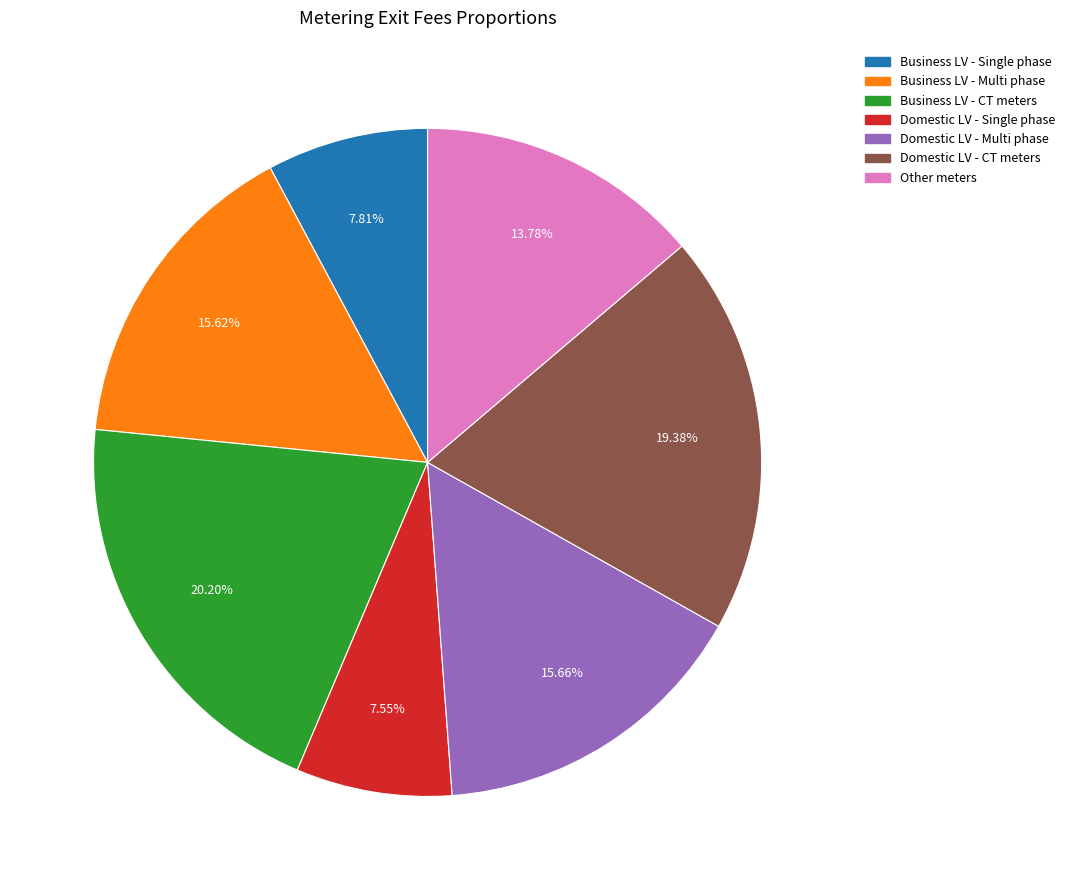

To the nearest percent, what is the difference between the Business LV - Multi phase and Other meters slice percentages?

2%